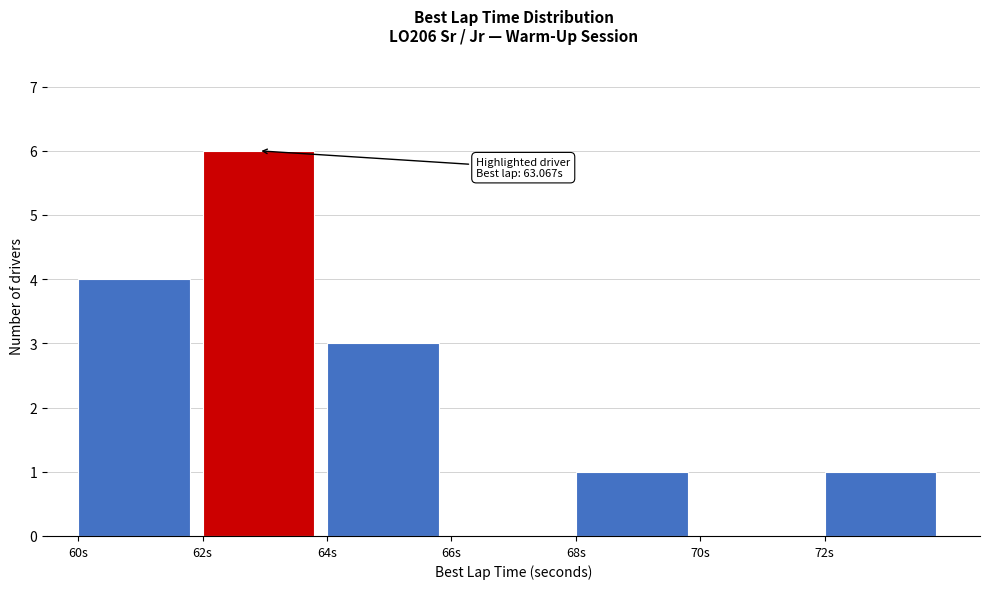

Which range on the x-axis has the tallest bar?

62 to 64